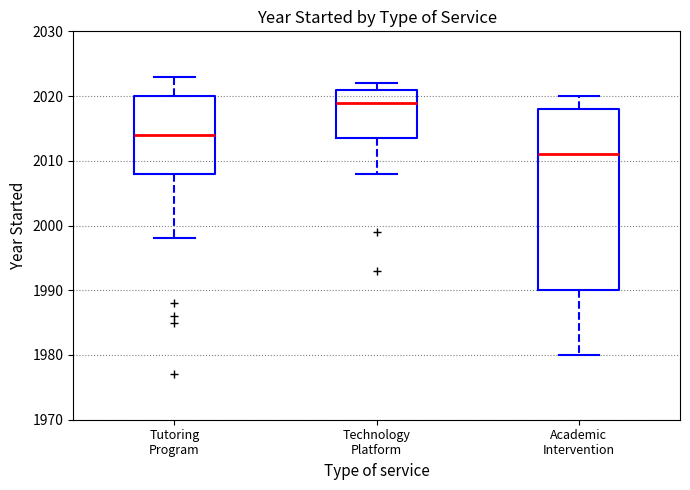

Reading left to right, read every box against the y-axis: the position of its median line, the range the box covers, and the ends of its whiskers. The values are not printed on the chart, so give them approximately, as read against the axis.

Tutoring Program: median 2014, box 2008 to 2020, whiskers 1998 to 2023
Technology Platform: median 2019, box 2014 to 2021, whiskers 2008 to 2022
Academic Intervention: median 2011, box 1990 to 2018, whiskers 1980 to 2020